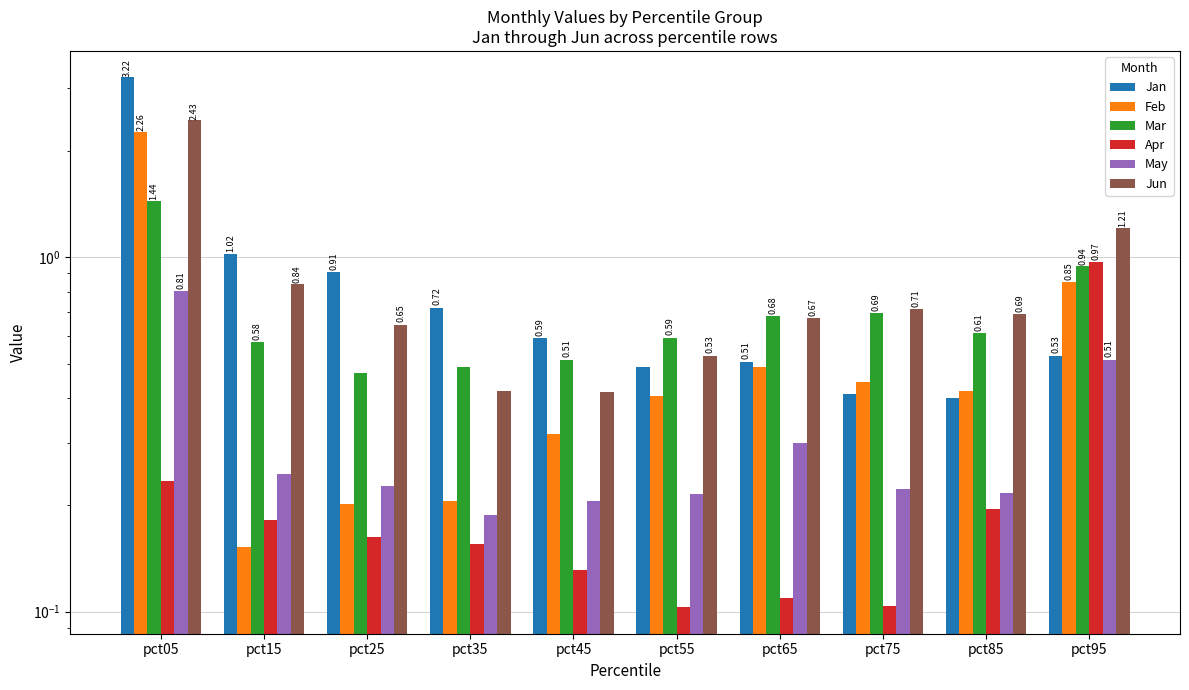

Which series has the largest range (max minus min)?

Jan